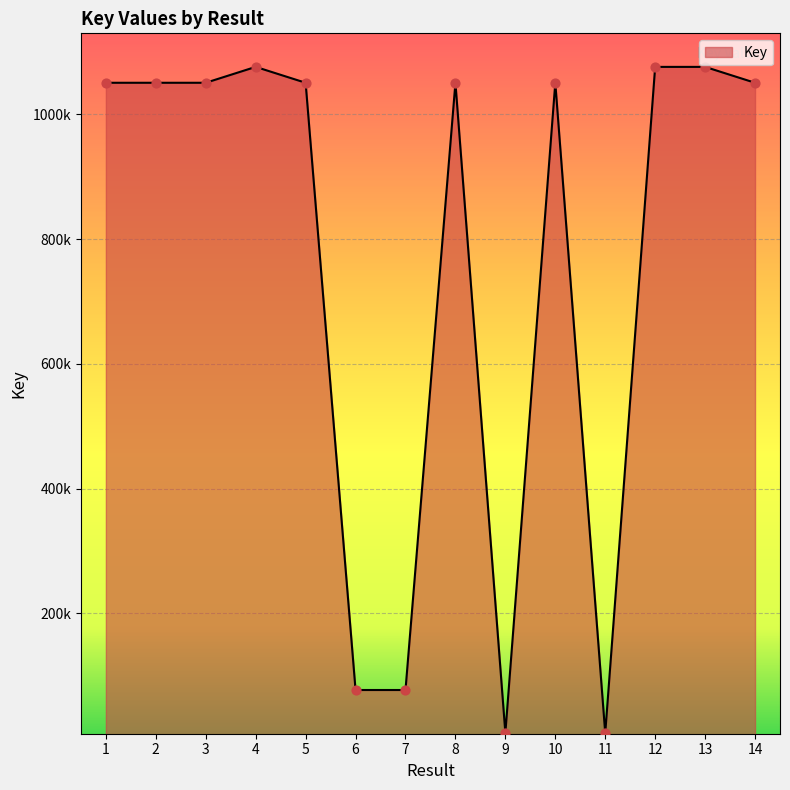

Does the chart have visible grid lines?

Yes